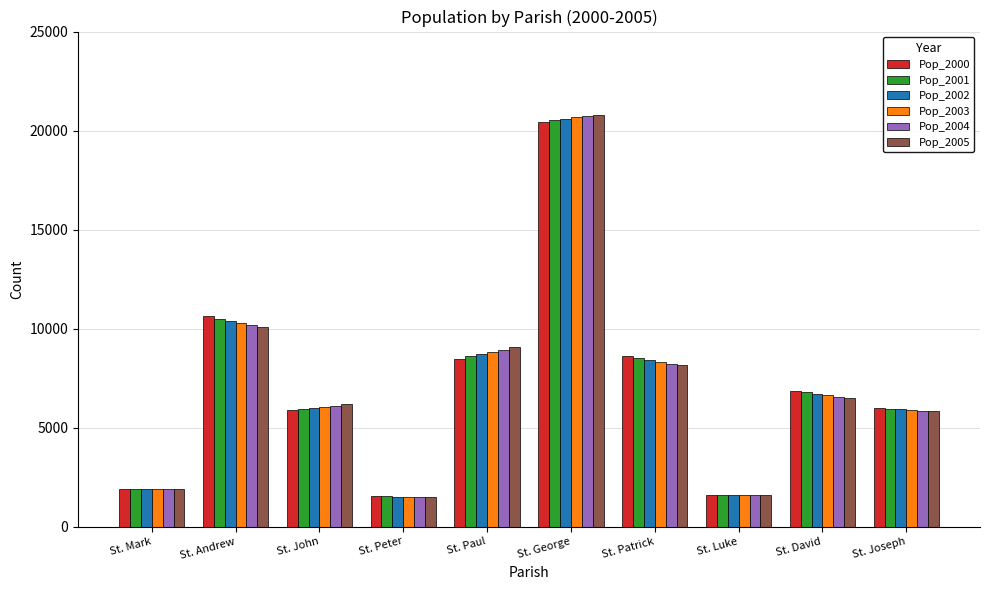

Which label corresponds to the largest value in the chart?

St. George